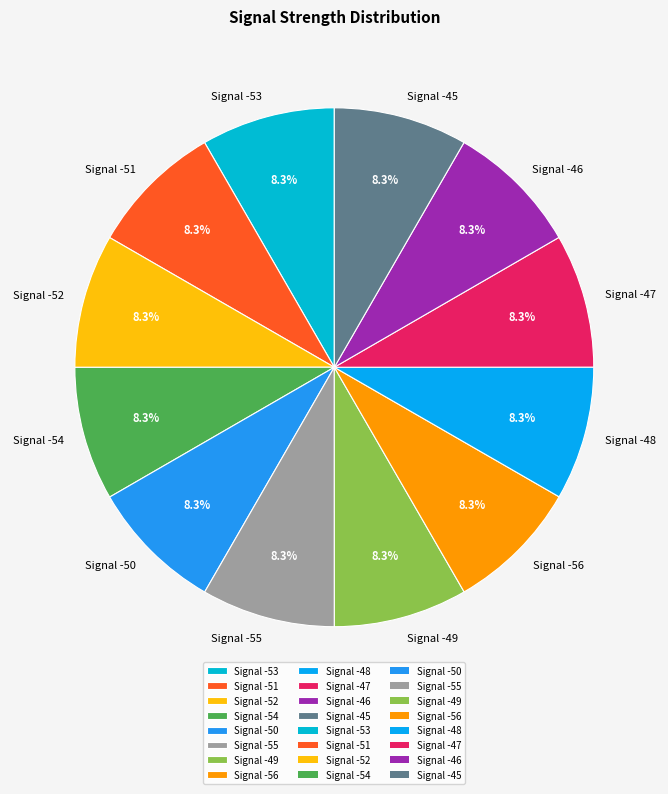

What is the total percentage of Signal -49 and Signal -47?

16.7%